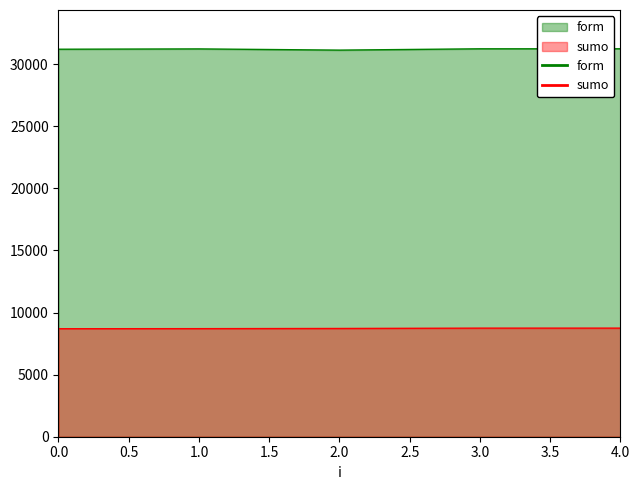

What are all the series names shown in the legend?

form, sumo